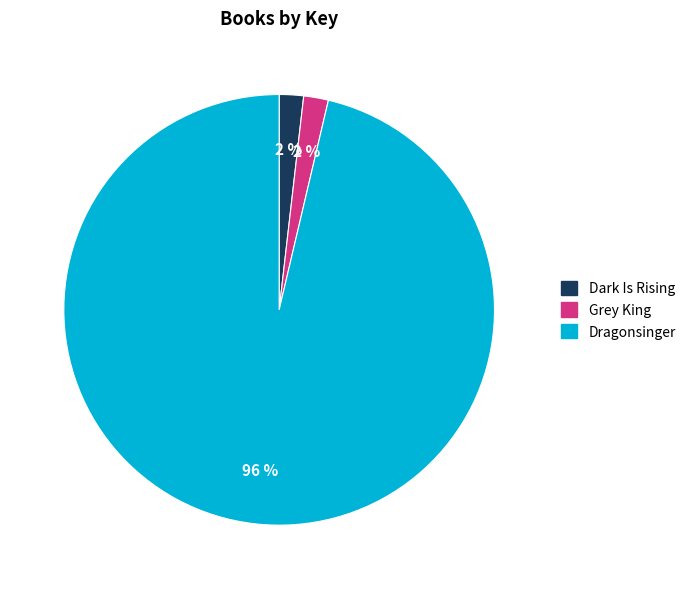

Is the sum of Dragonsinger and Dark Is Rising greater than half?

Yes